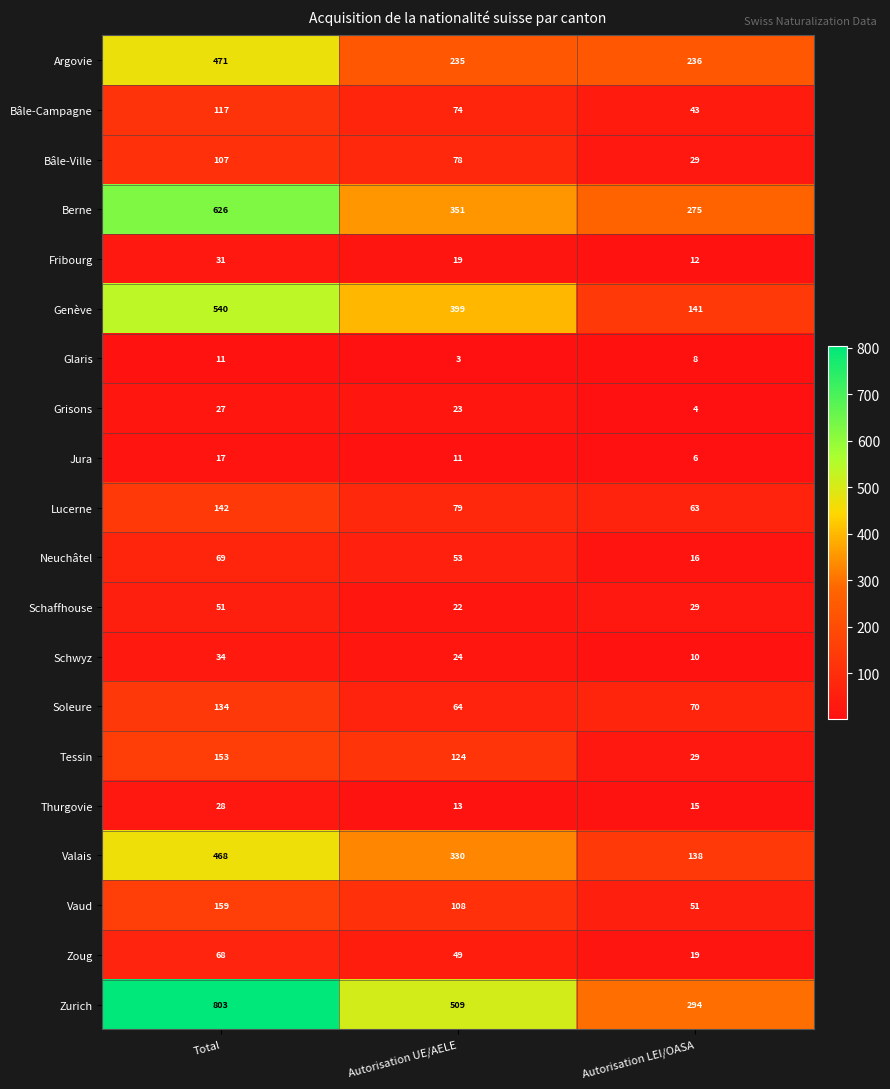

True or false: Glaris has a value of 8 at Autorisation LEI/OASA.

True